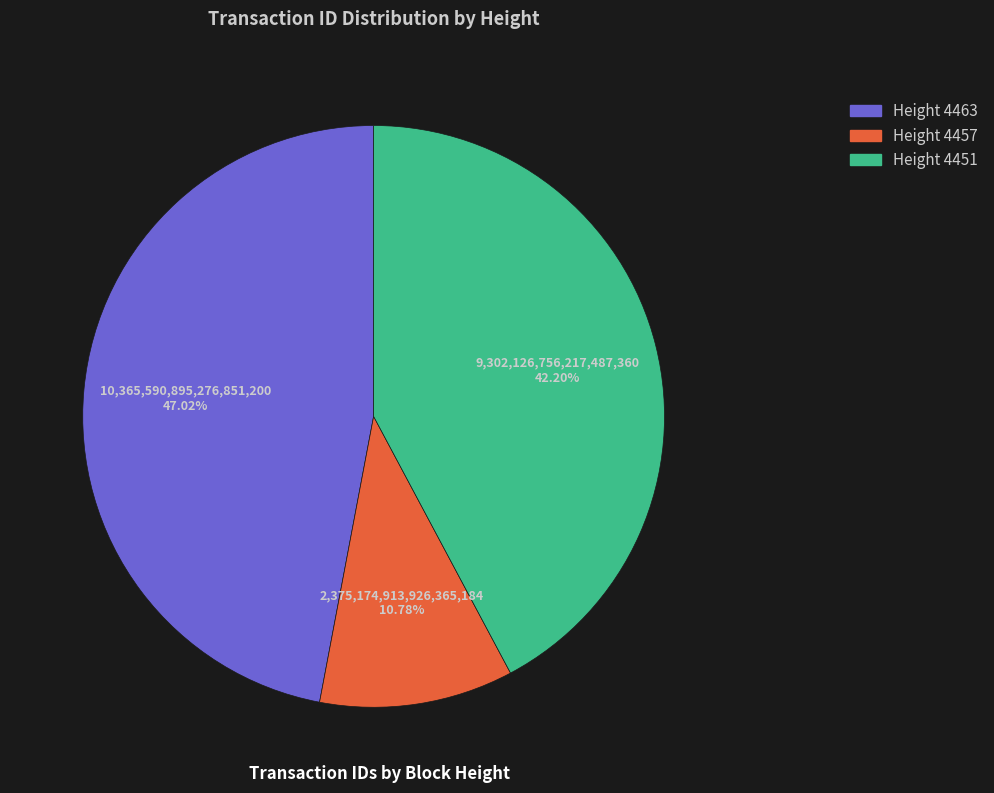

Does any single category account for the majority?

No